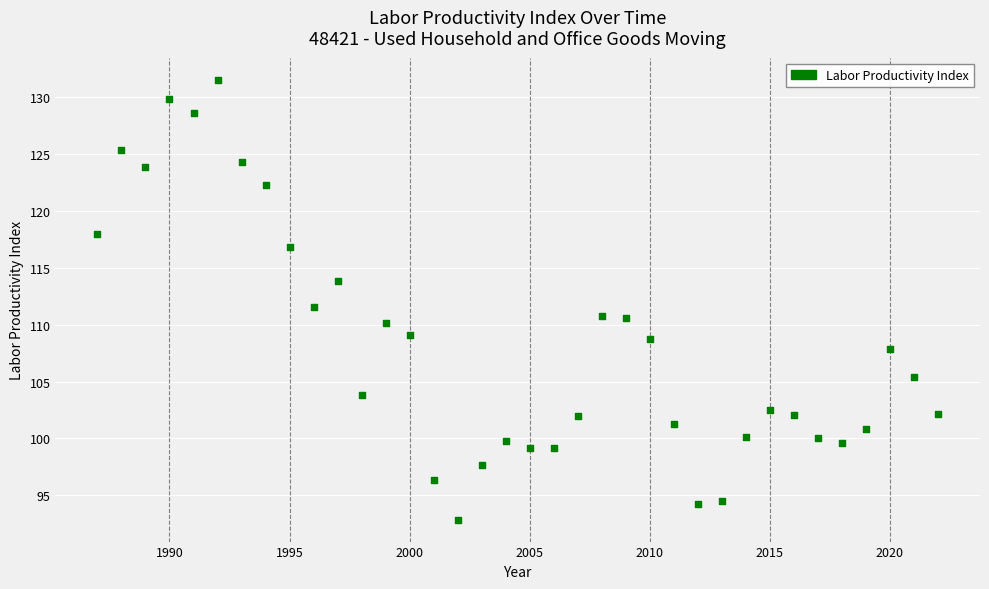

What Y value in the scatter plot is closest to 112?

111.6